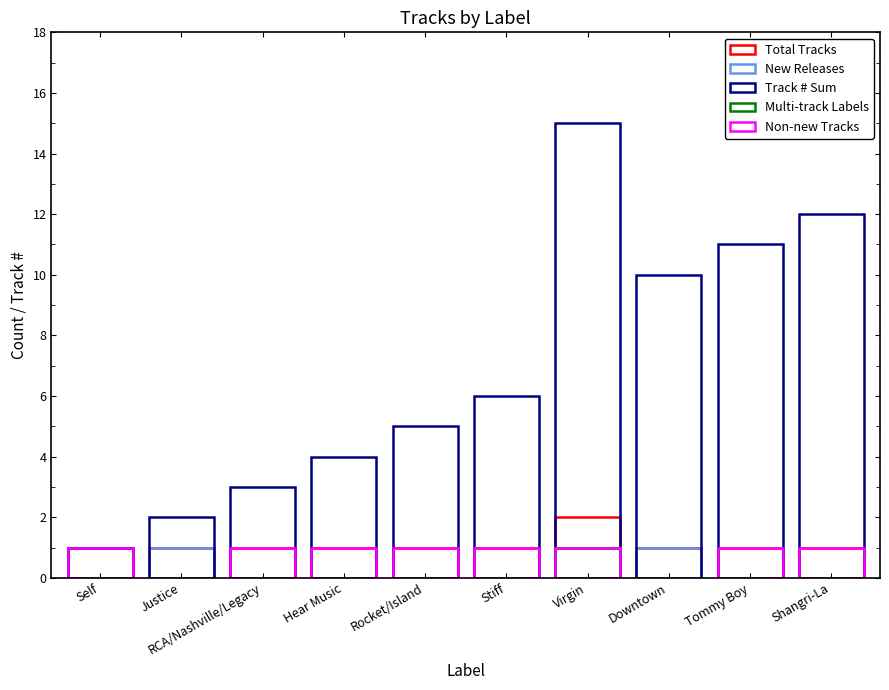

What is the sum of all values?

11